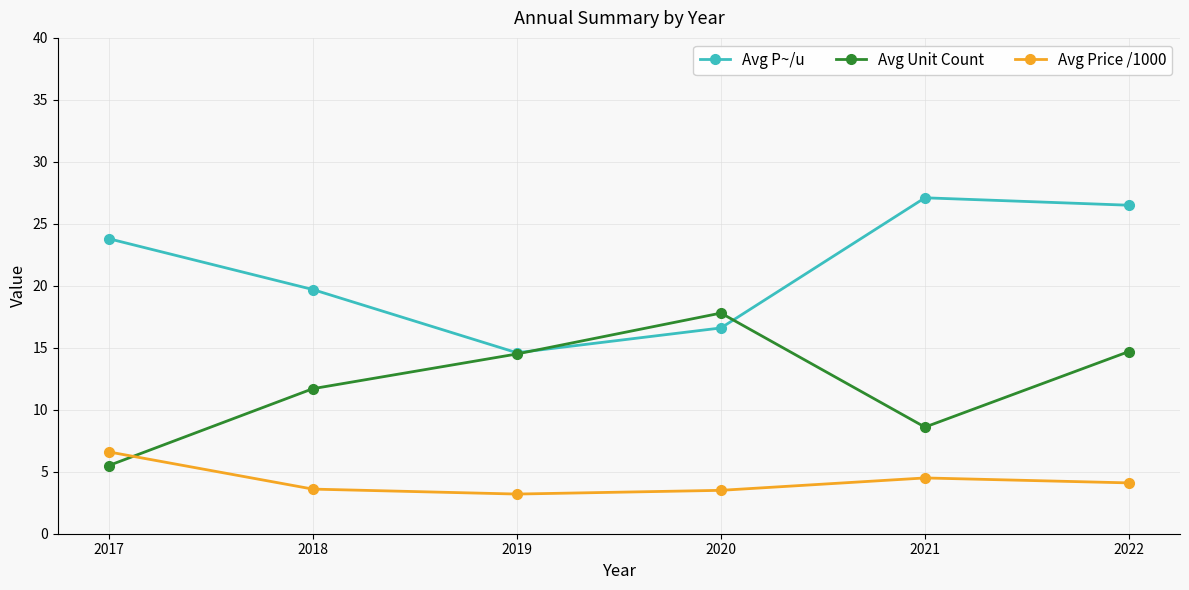

What is the value of the Avg Price /1000 point at the 5th from the left?

4.5